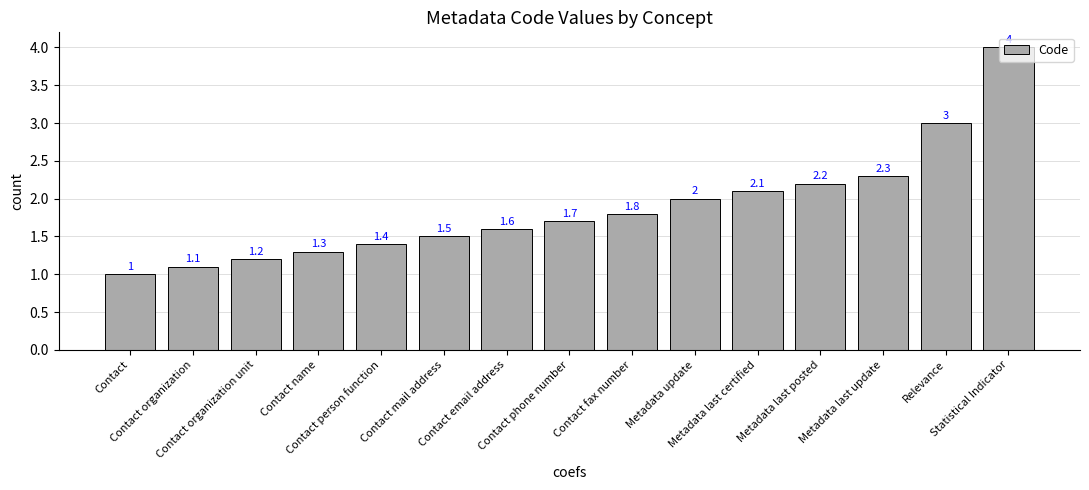

True or false: the data shows 2.2 at Metadata last posted.

True